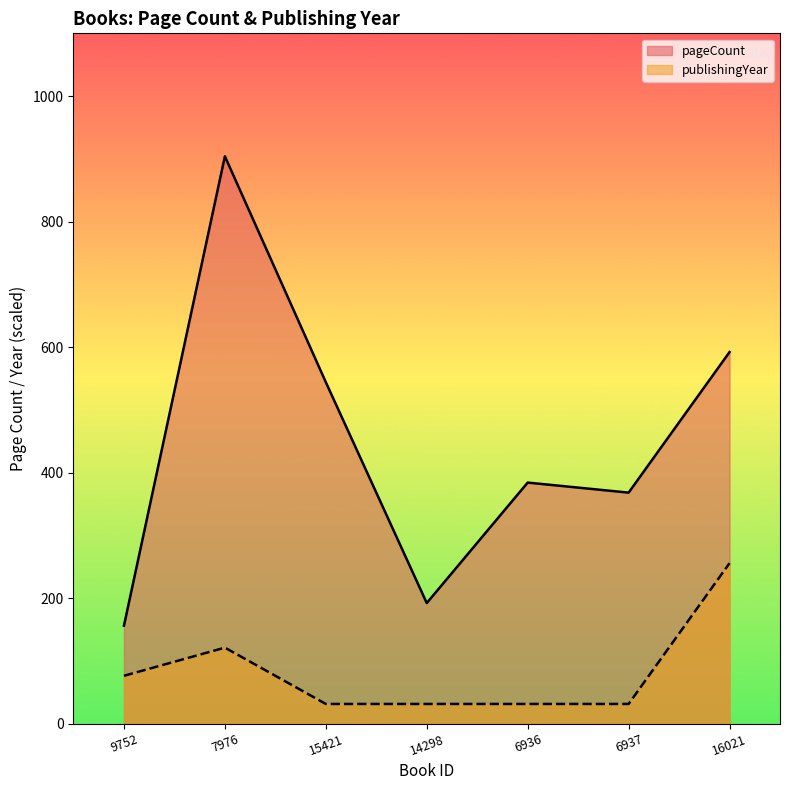

The value of publishingYear at 9752 is 76.1. True or false?

True